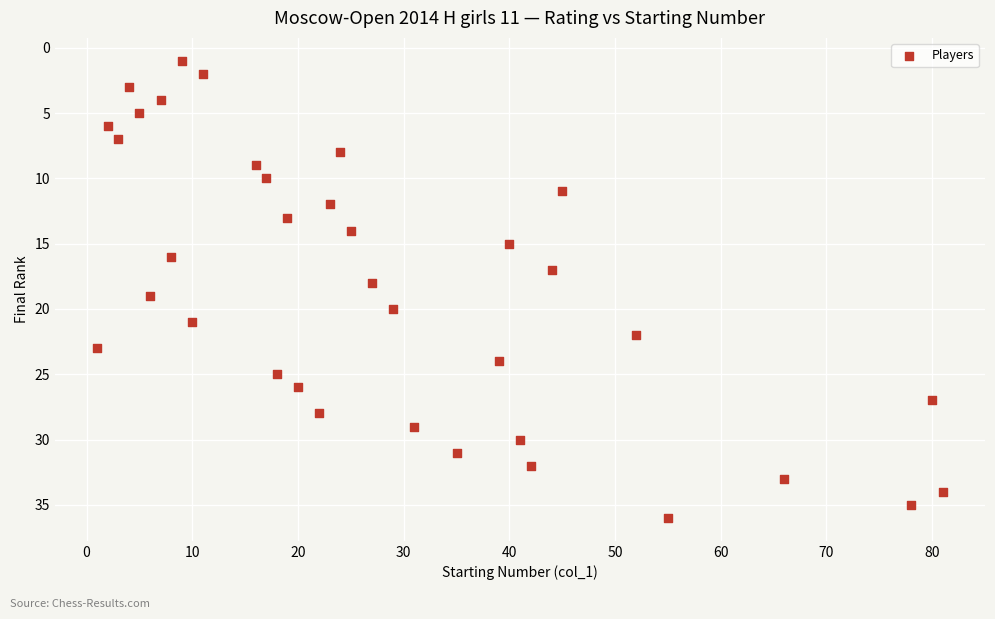

What is the range of X values (max minus min)?

80